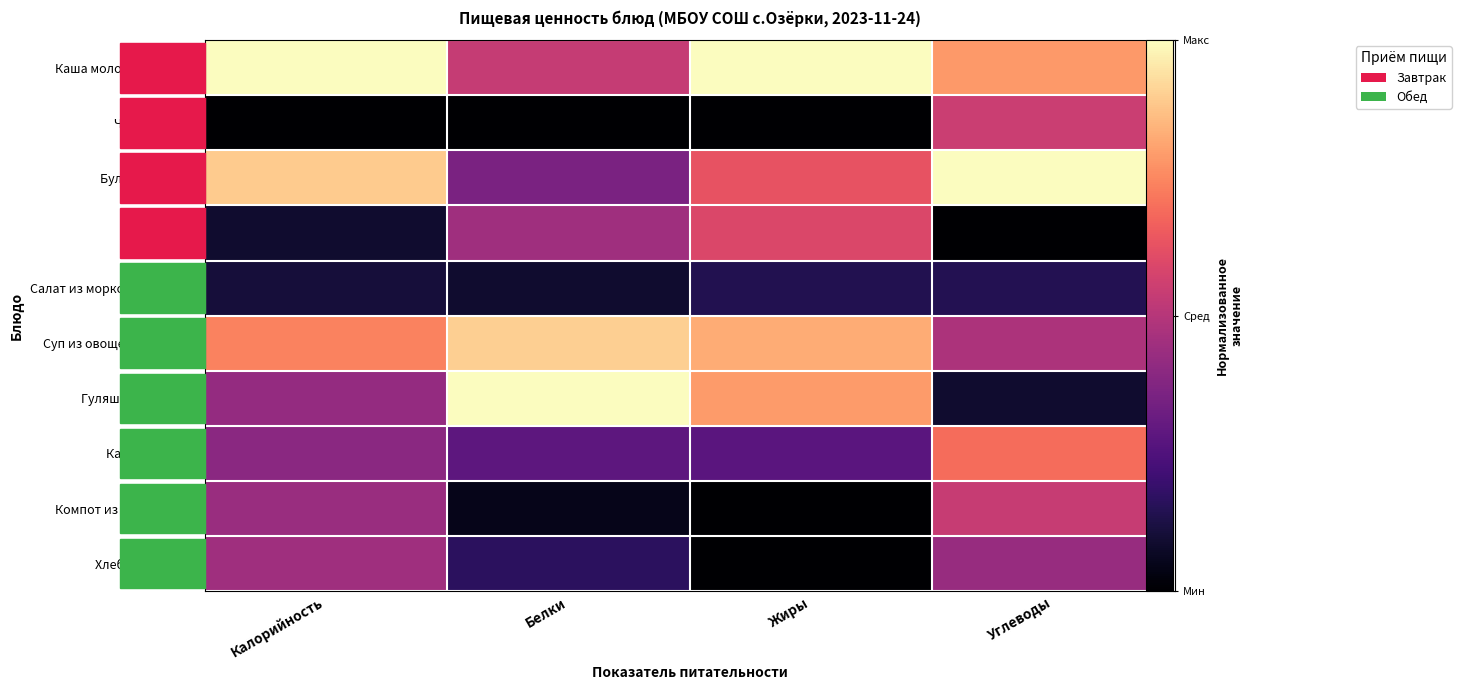

What is the difference between the Суп из овощей с фасолью values at Белки and Углеводы?

0.4